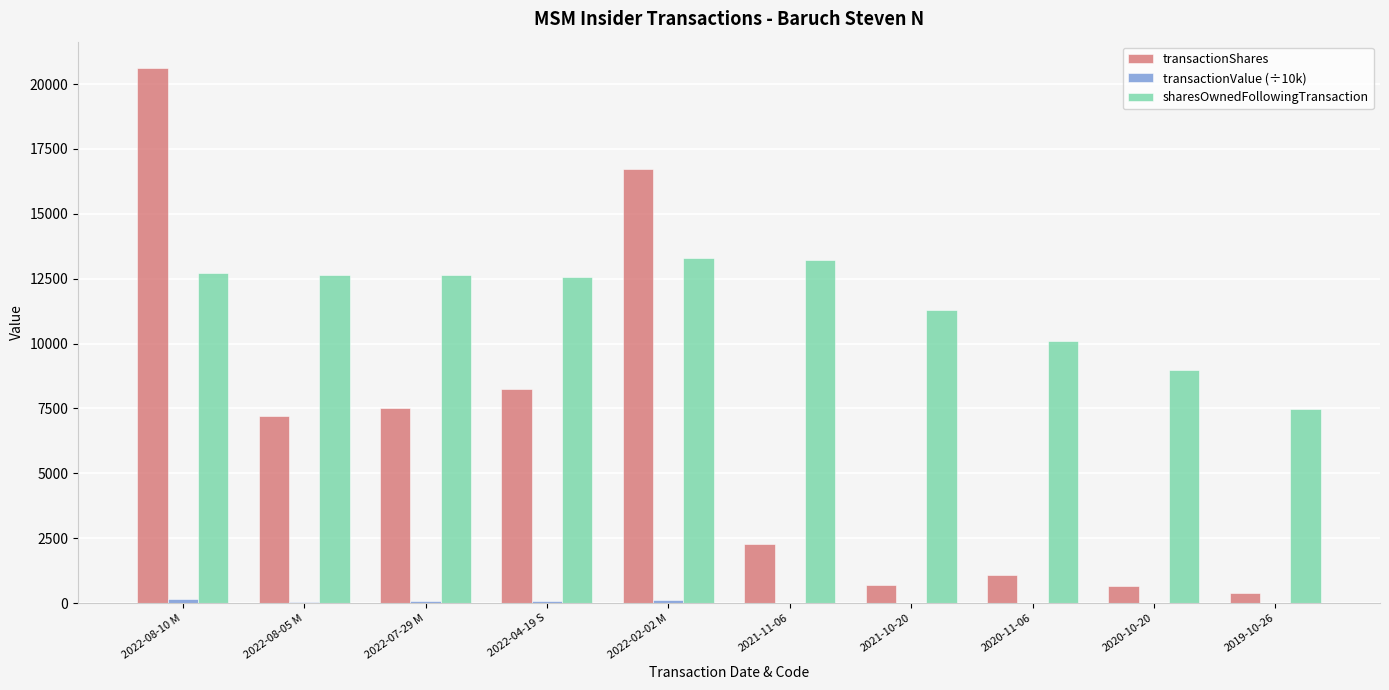

How many data points does each series have?

10